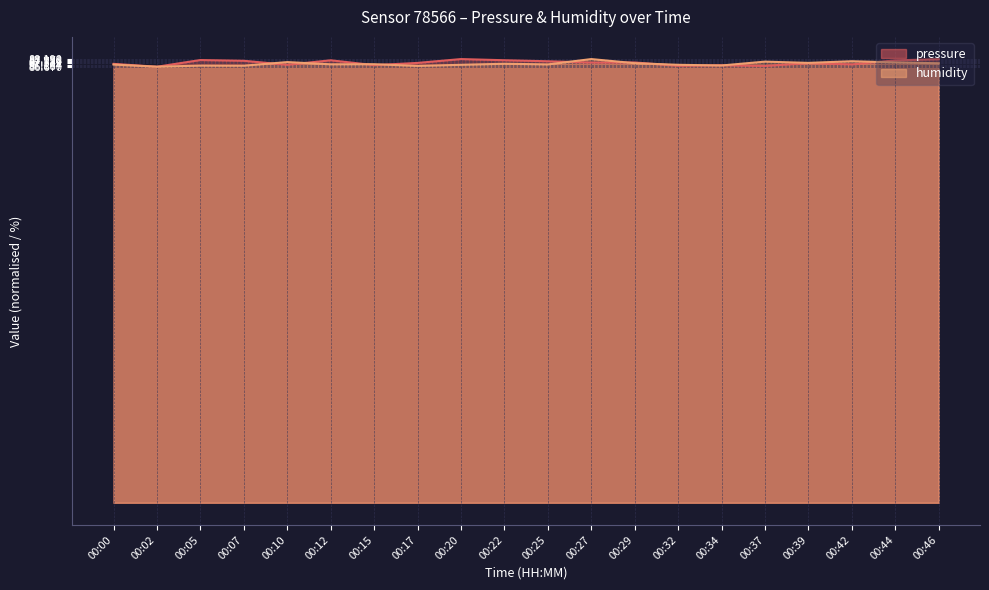

Reading right to left, transcribe all the data shown in this chart.

pressure: 00:46=88.2	00:44=87.9	00:42=87.1	00:39=87.4	00:37=86.8	00:34=87.0	00:32=86.9	00:29=87.5	00:27=87.5	00:25=87.8	00:22=88.0	00:20=88.2	00:17=87.4	00:15=87.0	00:12=87.9	00:10=87.1	00:07=87.8	00:05=88.0	00:02=86.7	00:00=87.2
humidity: 00:46=87.4	00:44=87.5	00:42=87.8	00:39=87.4	00:37=87.7	00:34=86.9	00:32=87.0	00:29=87.4	00:27=88.2	00:25=87.1	00:22=87.3	00:20=87.0	00:17=86.8	00:15=87.2	00:12=87.2	00:10=87.6	00:07=86.9	00:05=86.9	00:02=86.7	00:00=87.1